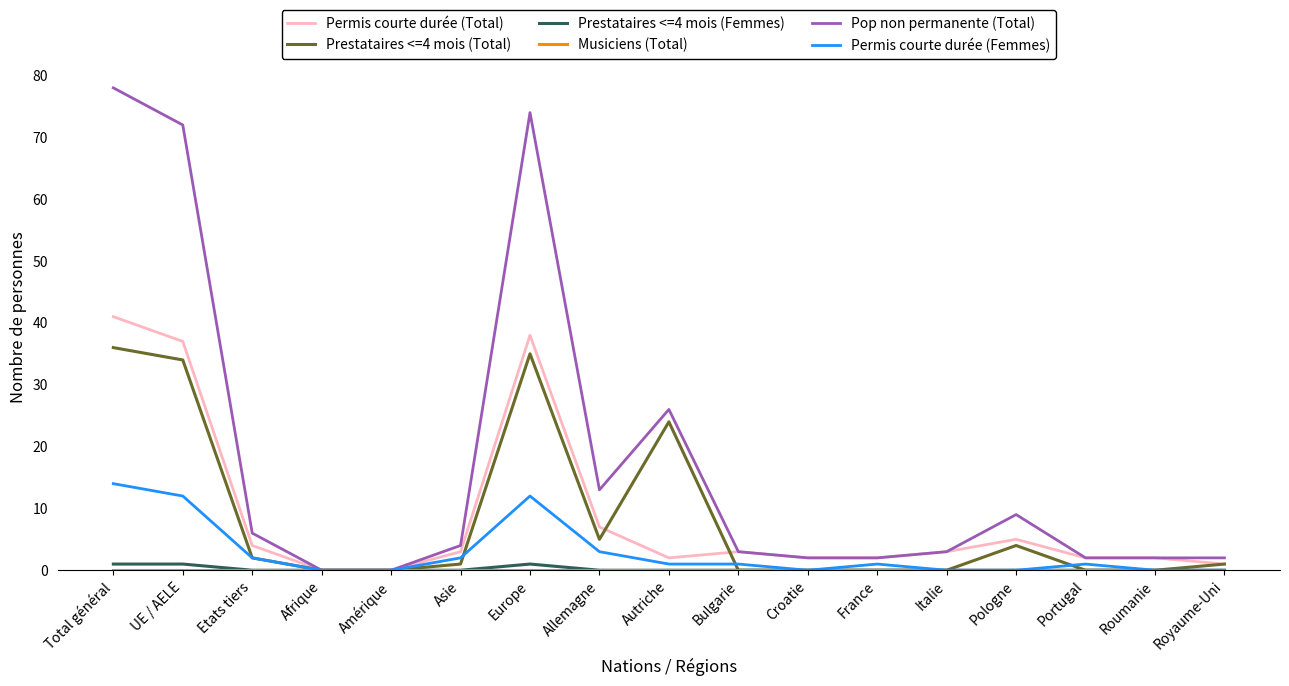

Which series changed the most between Europe and Royaume-Uni?

Pop non permanente (Total)